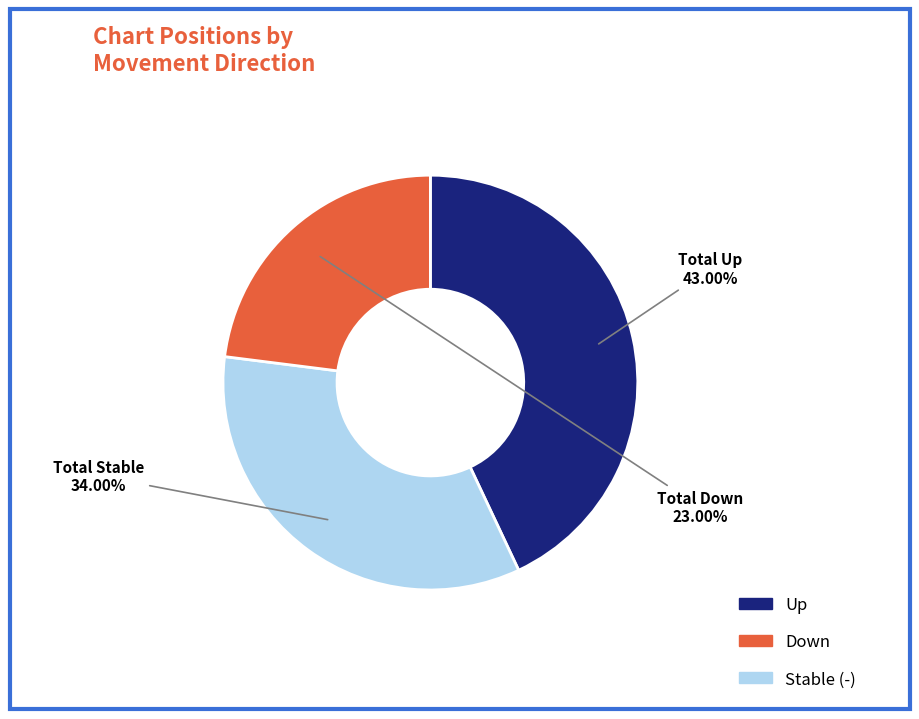

Is there any slice that represents more than half of the pie?

No